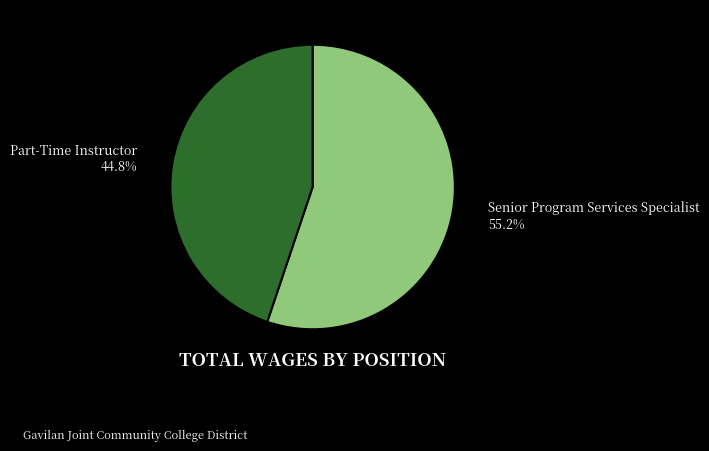

To the nearest percent, what is the combined percentage of Senior Program Services Specialist and Part-Time Instructor?

100%